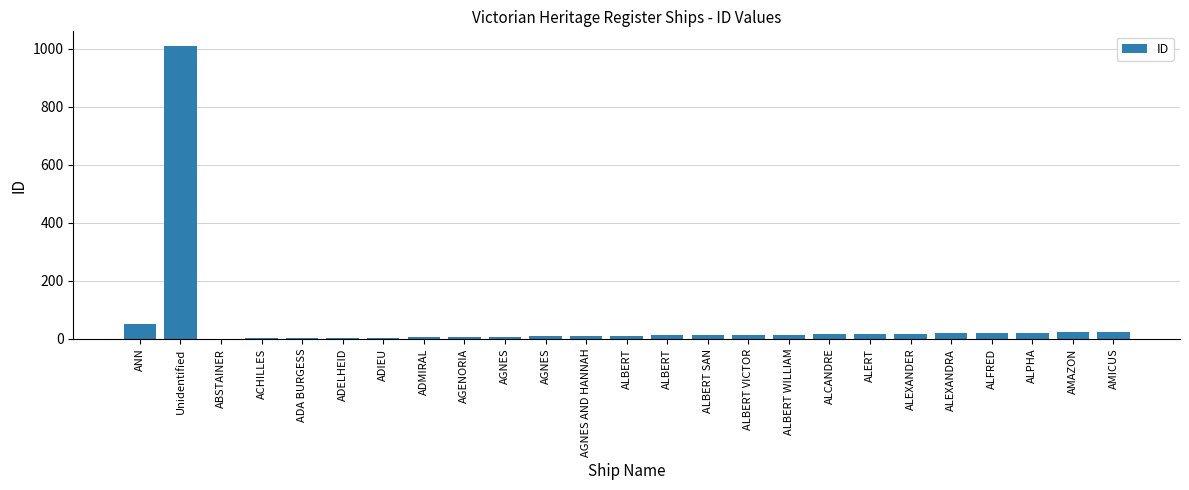

Which category has the highest value across all series?

Unidentified